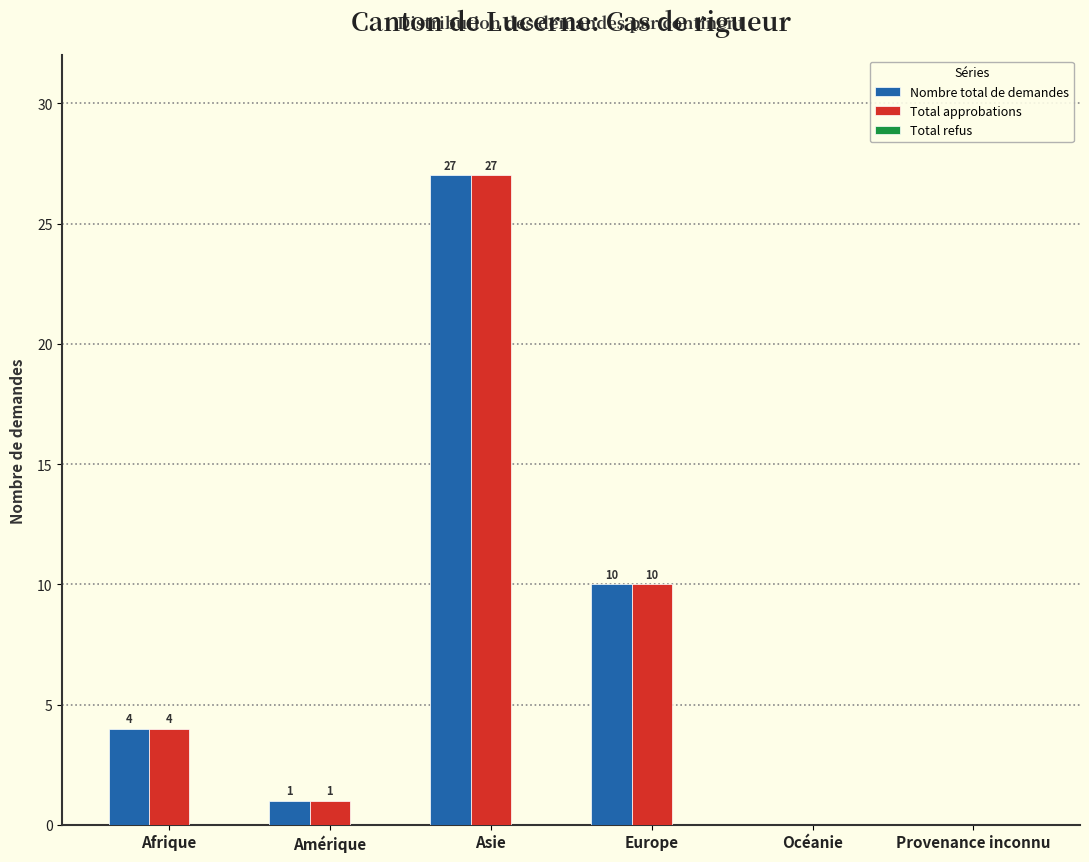

What is the sum of all Nombre total de demandes values?

42